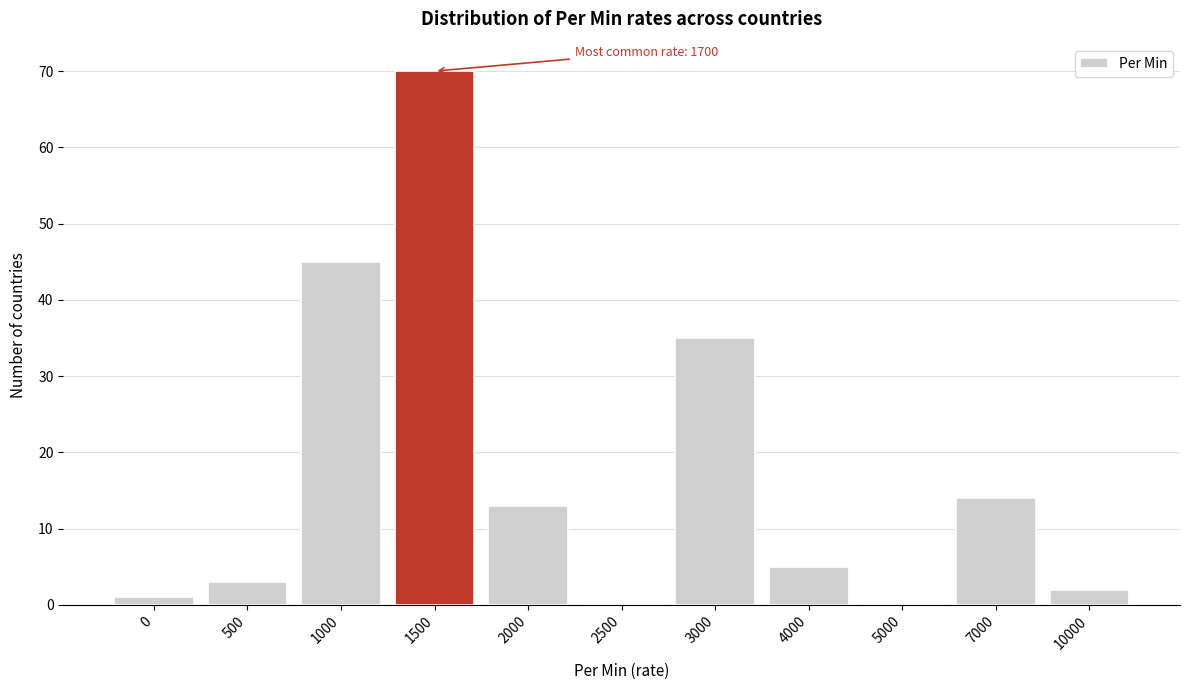

Reading left to right, extract all data points from this chart.

0=1	500=3	1000=45	1500=70	2000=13	2500=0	3000=35	4000=5	5000=0	7000=14	10000=2